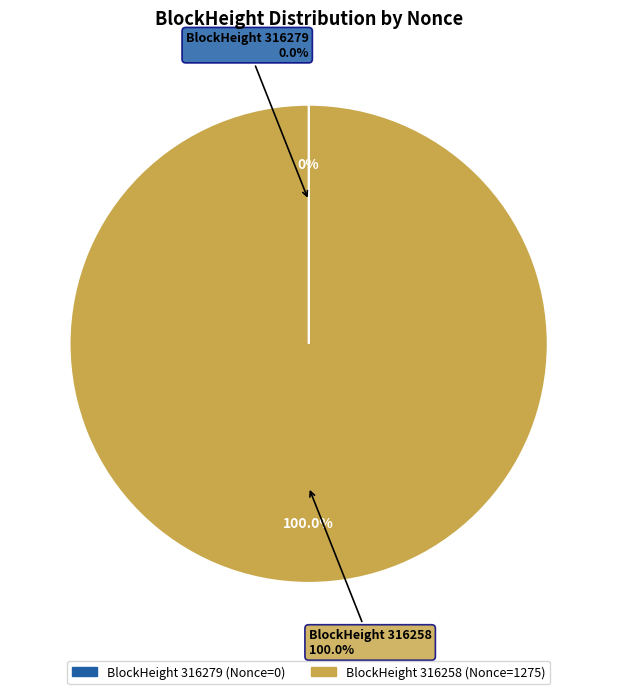

Rank the categories by value from highest to lowest.

316258, 316279